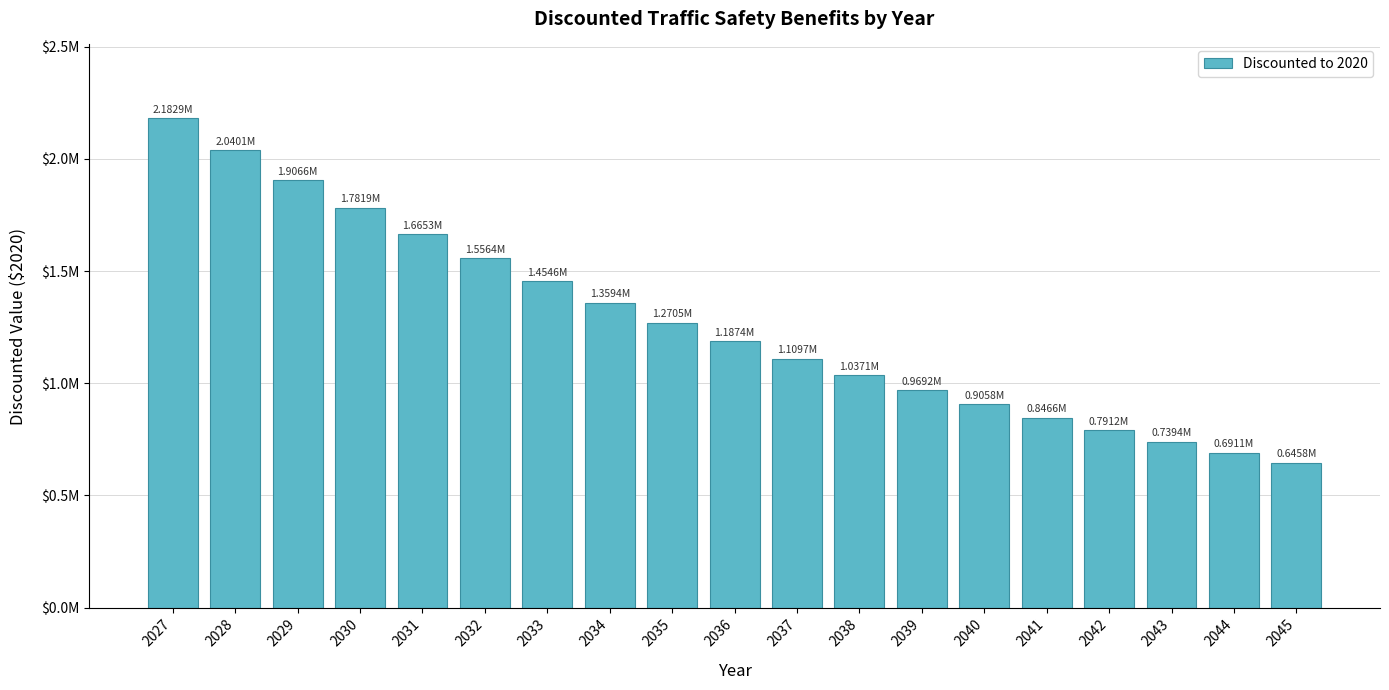

Is it true that the value at 2033 is 1454562.2?

True